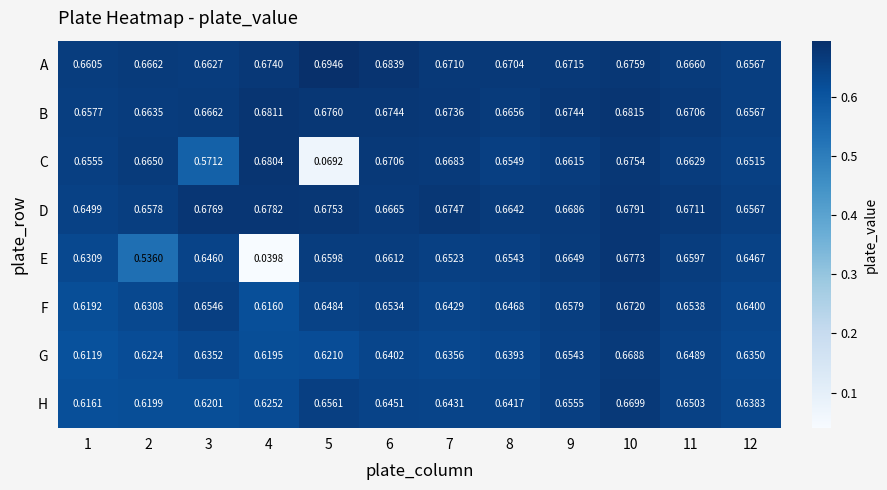

Rank the series at 5 from lowest to highest value.

C, G, F, H, E, D, B, A